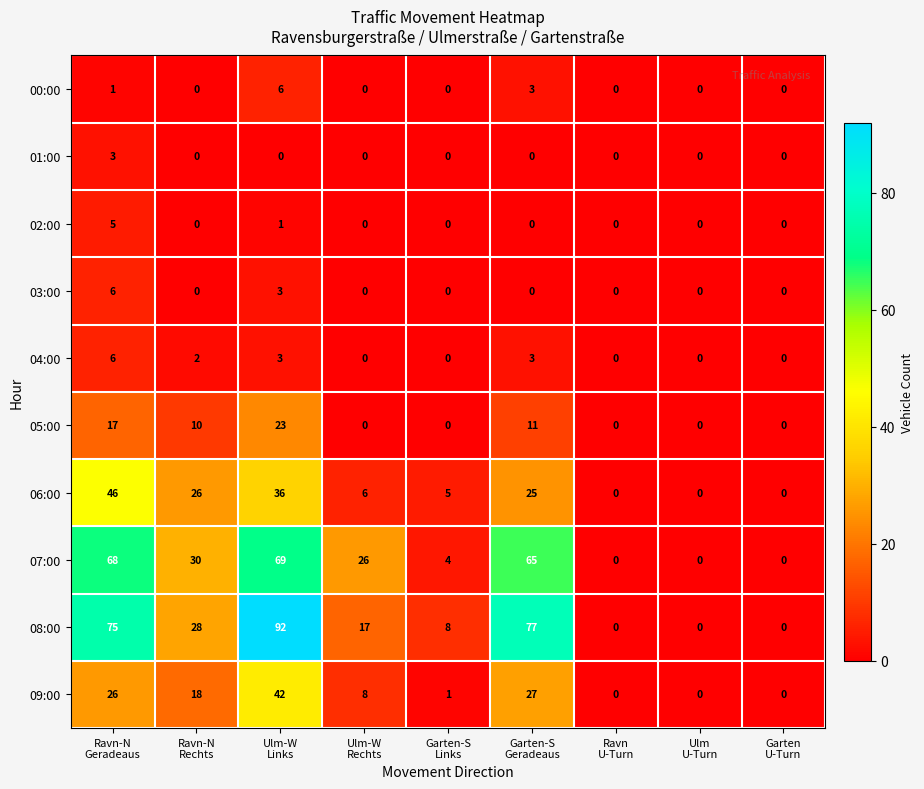

What is the greatest value displayed?

92